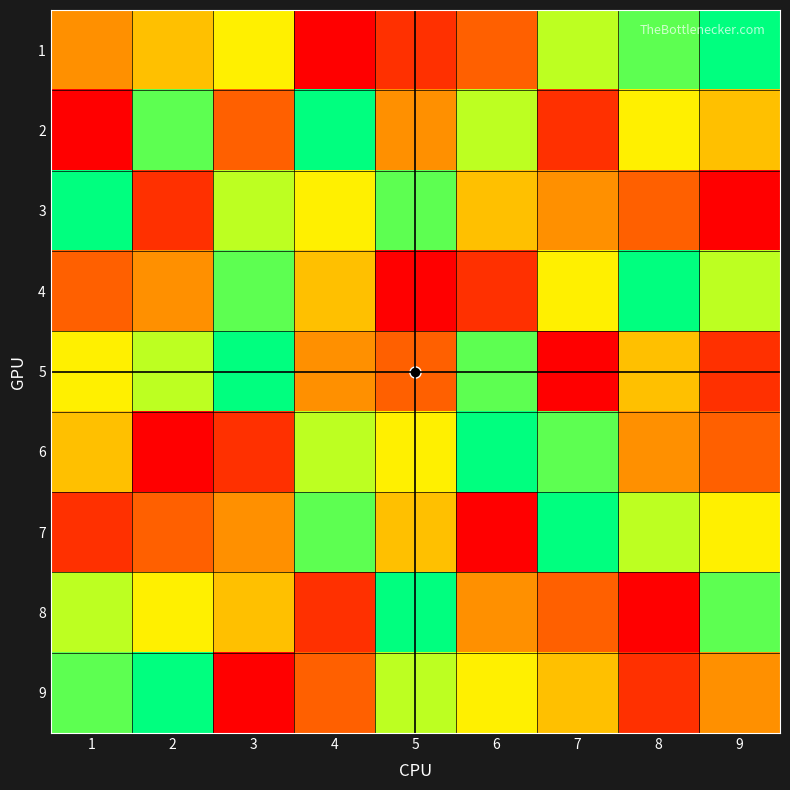

Reading right to left, what are all the values shown in this chart?

row1: 9=9	8=8	7=7	6=3	5=2	4=1	3=6	2=5	1=4
row2: 9=5	8=6	7=2	6=7	5=4	4=9	3=3	2=8	1=1
row3: 9=1	8=3	7=4	6=5	5=8	4=6	3=7	2=2	1=9
row4: 9=7	8=9	7=6	6=2	5=1	4=5	3=8	2=4	1=3
row5: 9=2	8=5	7=1	6=8	5=3	4=4	3=9	2=7	1=6
row6: 9=3	8=4	7=8	6=9	5=6	4=7	3=2	2=1	1=5
row7: 9=6	8=7	7=9	6=1	5=5	4=8	3=4	2=3	1=2
row8: 9=8	8=1	7=3	6=4	5=9	4=2	3=5	2=6	1=7
row9: 9=4	8=2	7=5	6=6	5=7	4=3	3=1	2=9	1=8